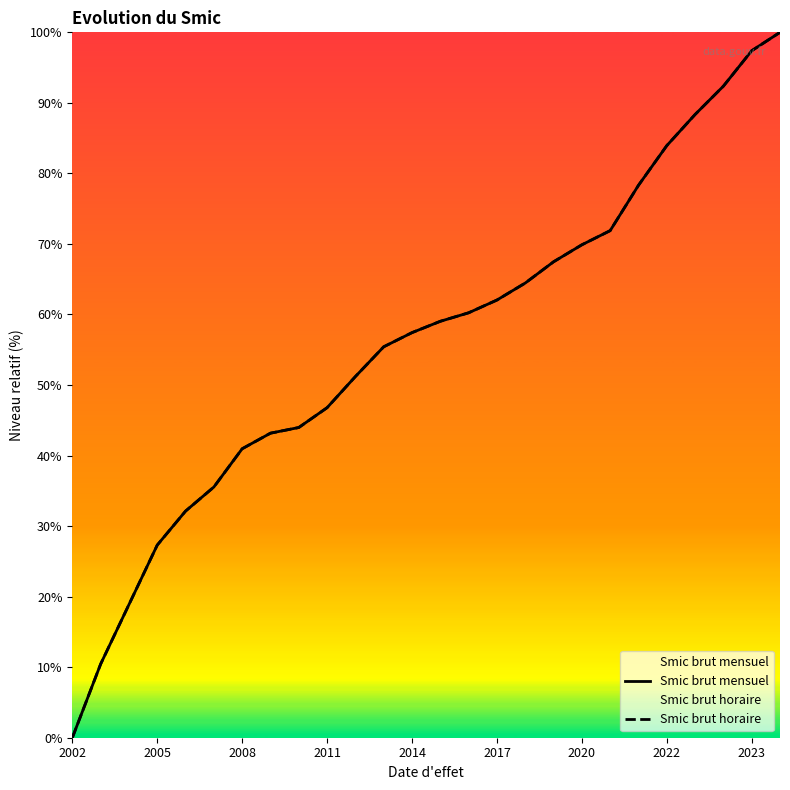

Does the chart have visible grid lines?

No